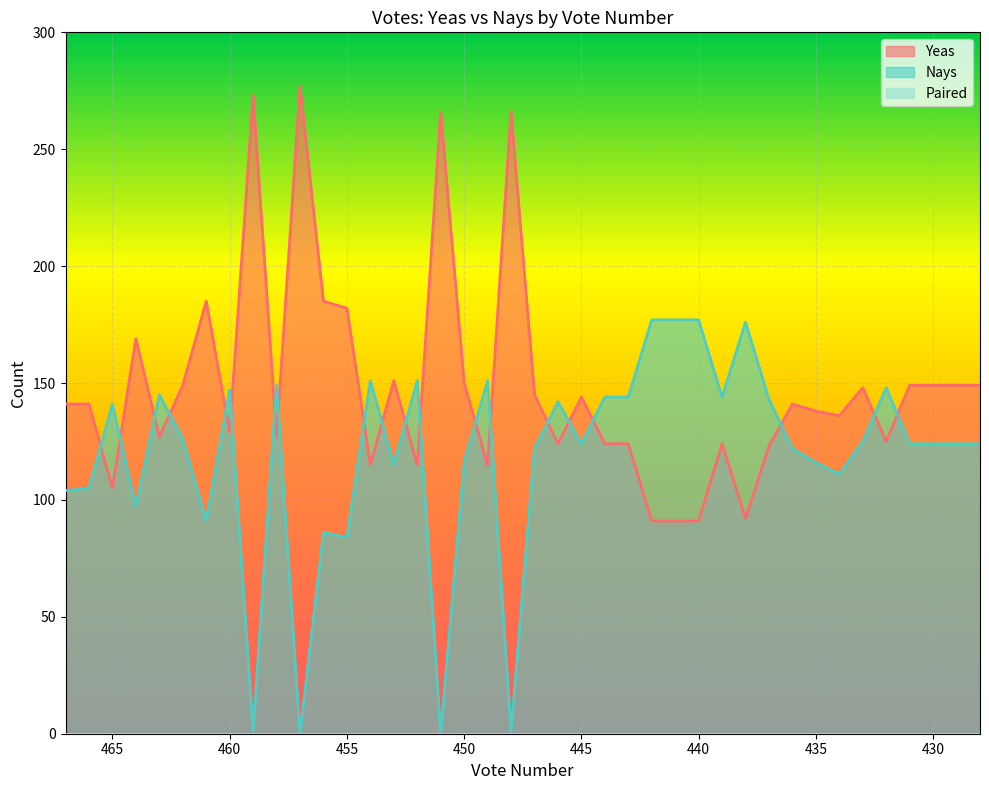

Where is the first local maximum for Nays?

465